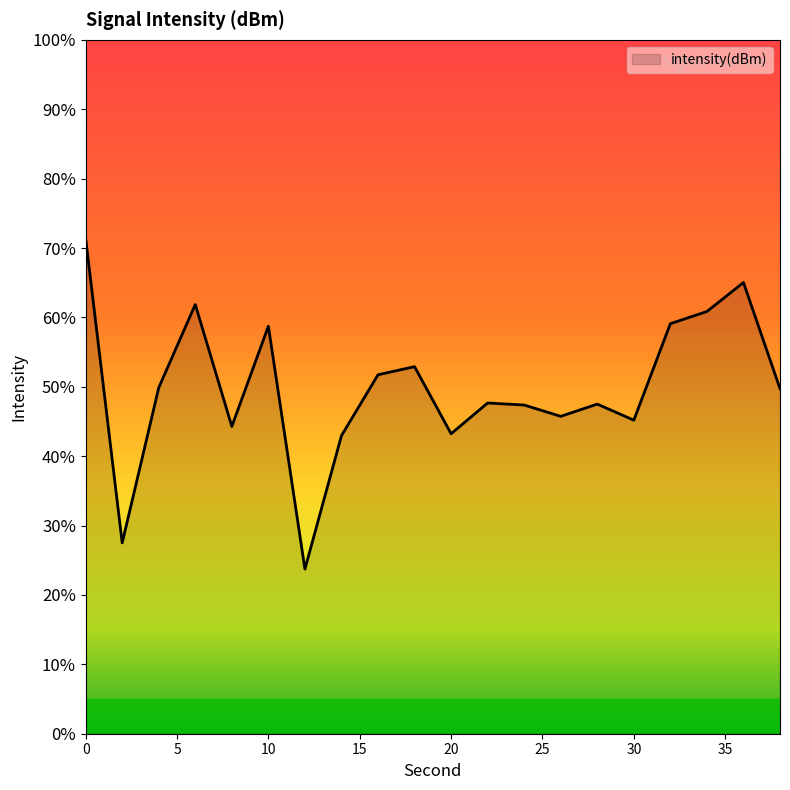

What is the smallest value displayed?

23.7